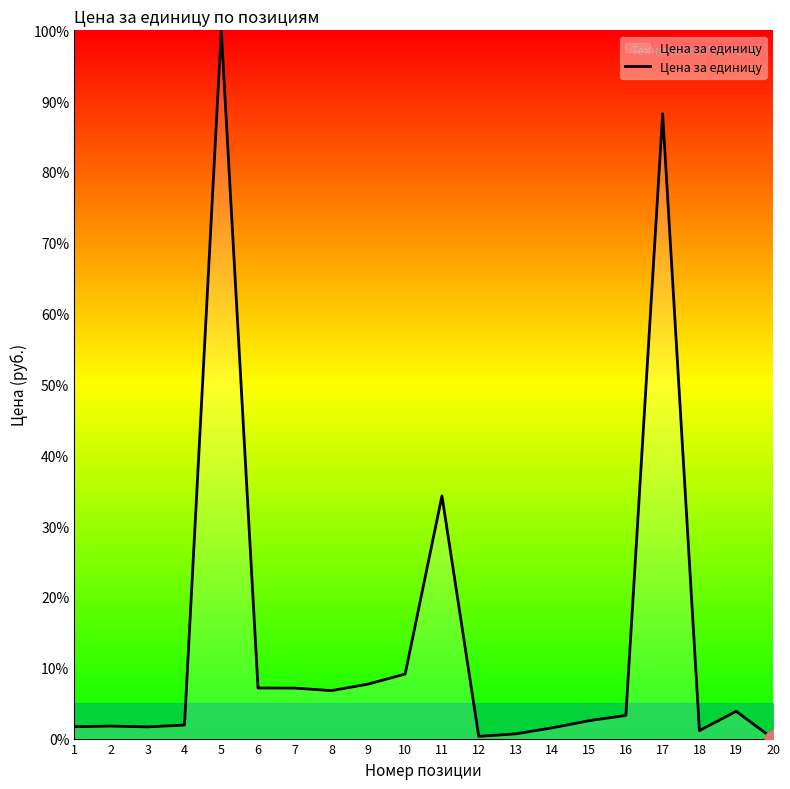

True or false: the data shows 3.4 at 10.

False